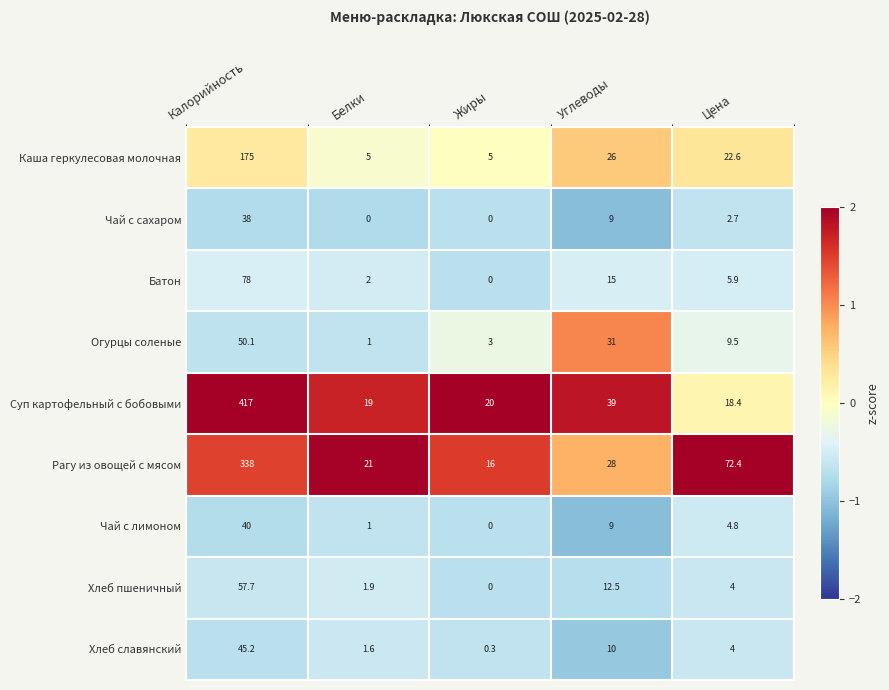

Where does the Чай с лимоном series first go above 4?

Калорийность